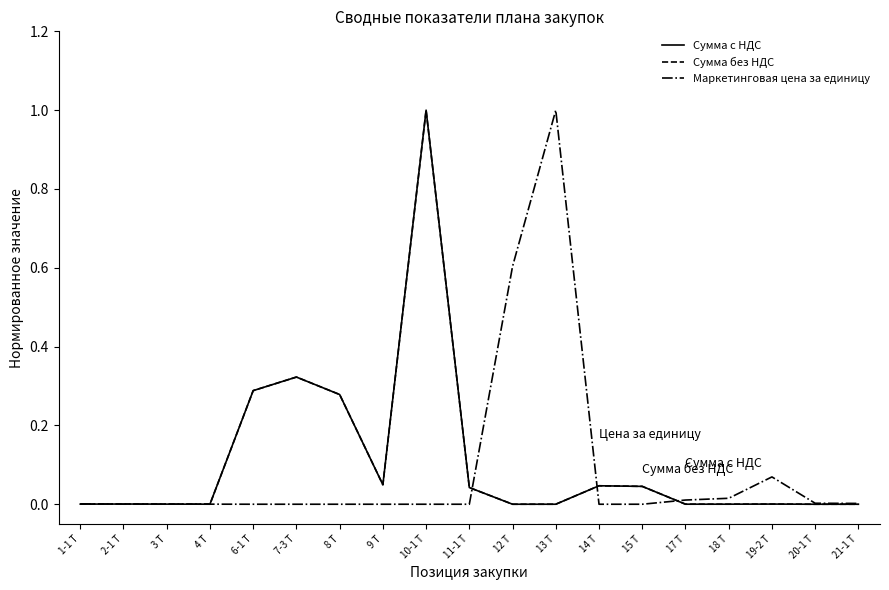

Which series ends up on top after the final intersection of Сумма без НДС and Сумма с НДС?

Сумма с НДС